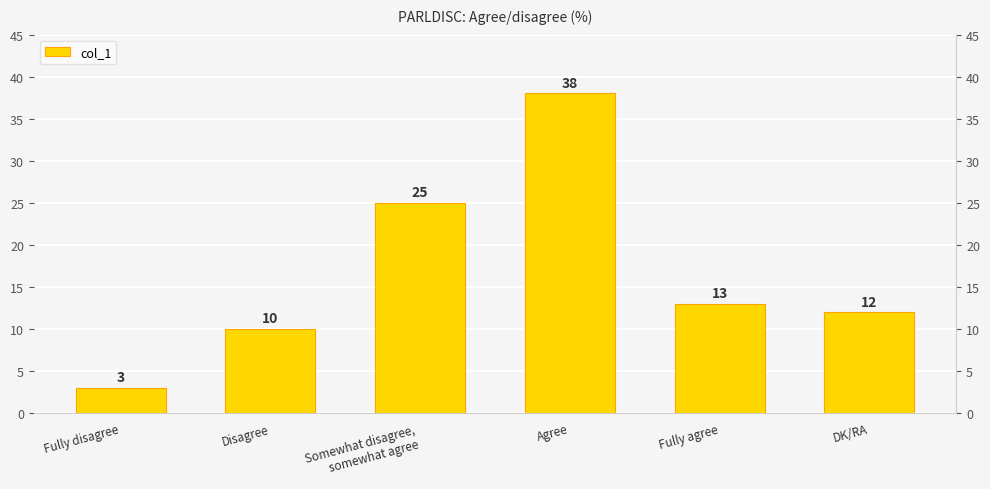

Does the chart contain stacked bars?

No